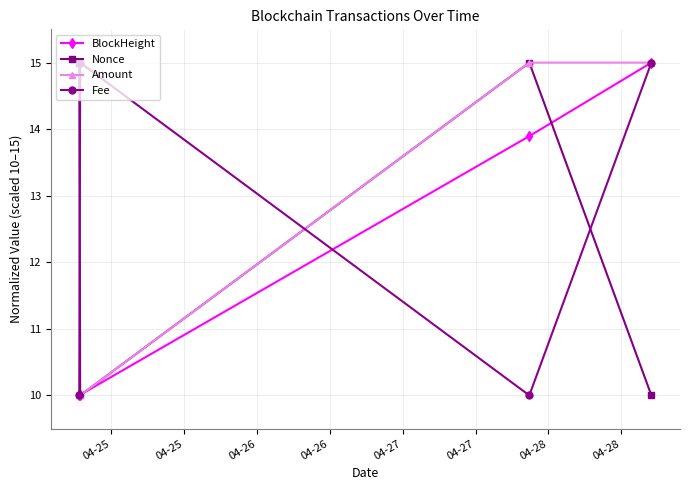

How many values in the Nonce series are below 14?

2